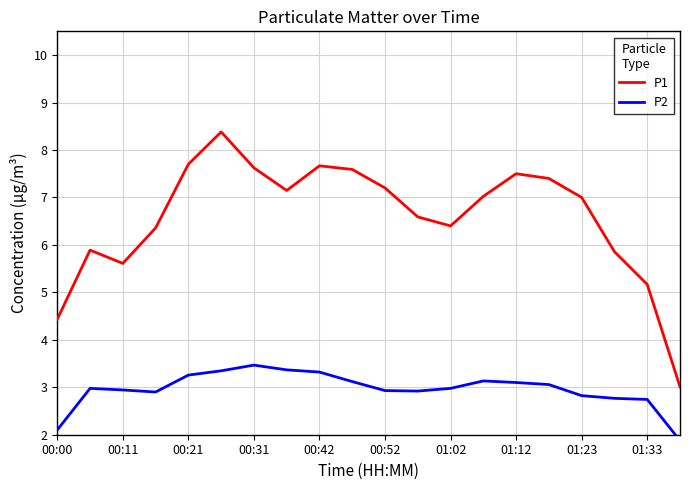

How many data points in P2 are above 2?

19